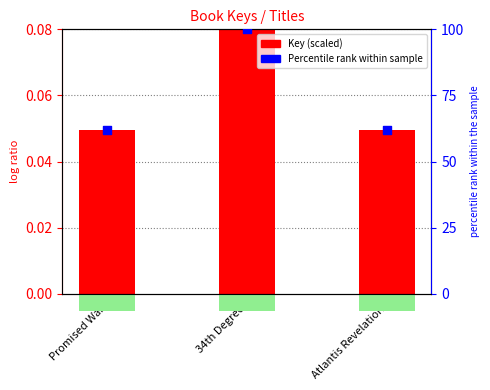

Which series has the largest total across all categories?

Percentile rank